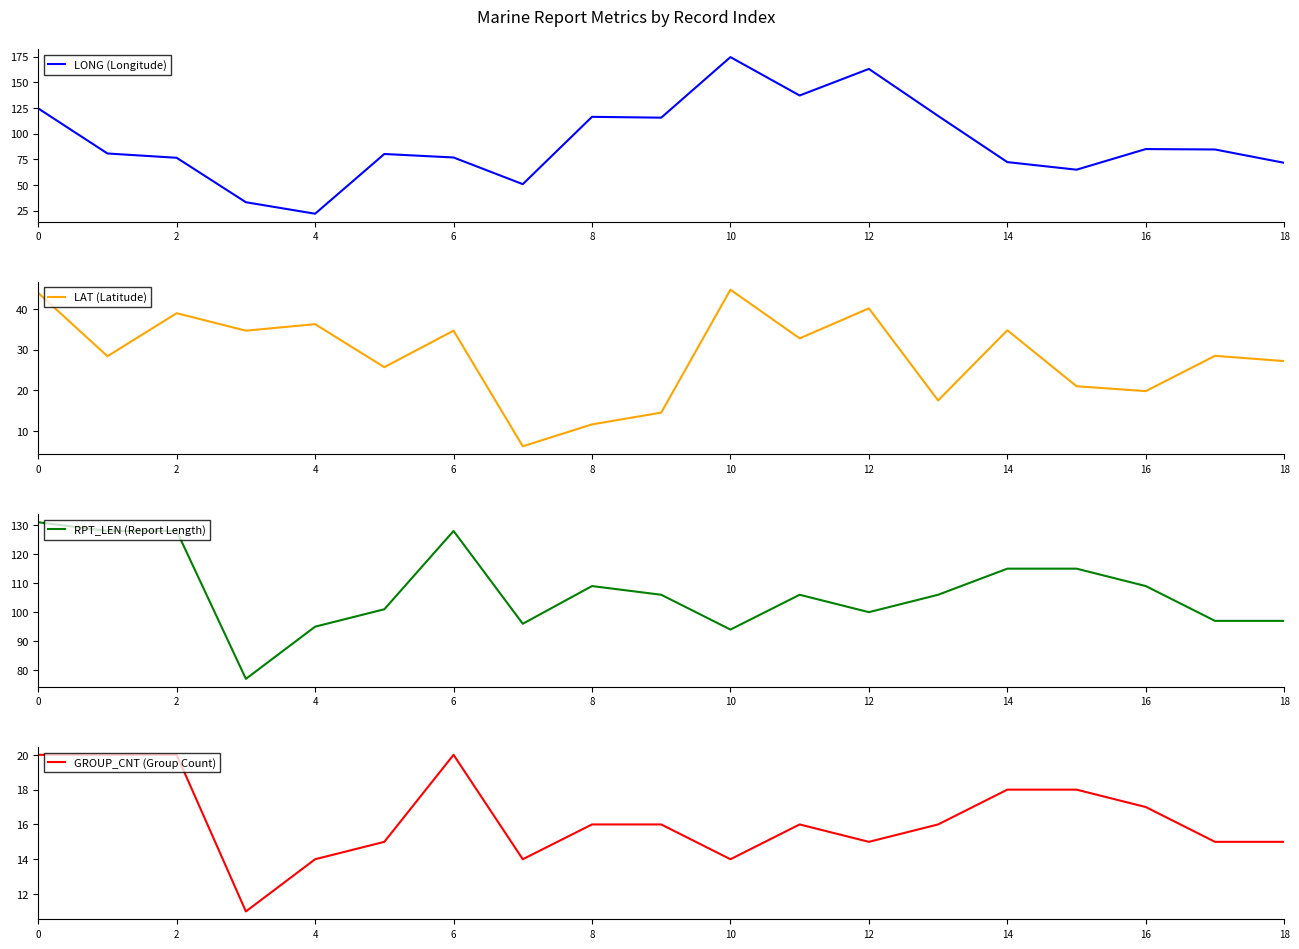

Reading left to right, transcribe all the data shown in this chart.

LONG (Longitude): 124.5	80.6	76.4	33.1	21.9	80.1	76.7	50.7	116.3	115.5	174.5	137.1	163.0	117.2	72.2	64.8	84.9	84.5	71.5
LAT (Latitude): 44.0	28.4	39.0	34.7	36.3	25.7	34.7	6.2	11.6	14.5	44.8	32.8	40.2	17.5	34.8	21.0	19.8	28.5	27.2
RPT_LEN (Report Length): 131.0	128.0	128.0	77.0	95.0	101.0	128.0	96.0	109.0	106.0	94.0	106.0	100.0	106.0	115.0	115.0	109.0	97.0	97.0
GROUP_CNT (Group Count): 20.0	20.0	20.0	11.0	14.0	15.0	20.0	14.0	16.0	16.0	14.0	16.0	15.0	16.0	18.0	18.0	17.0	15.0	15.0